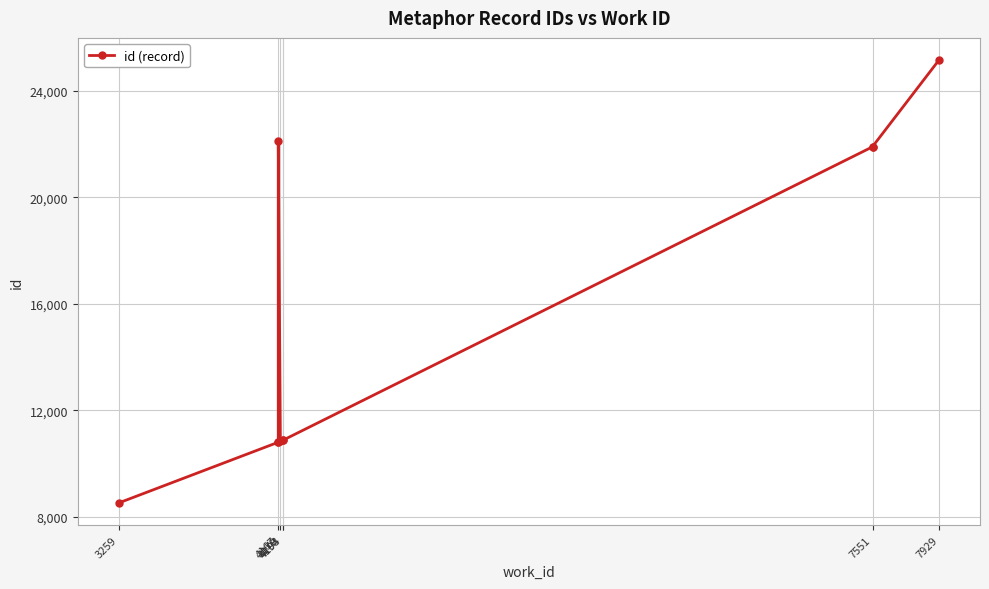

What is the label of the 7th point from the right?

4193